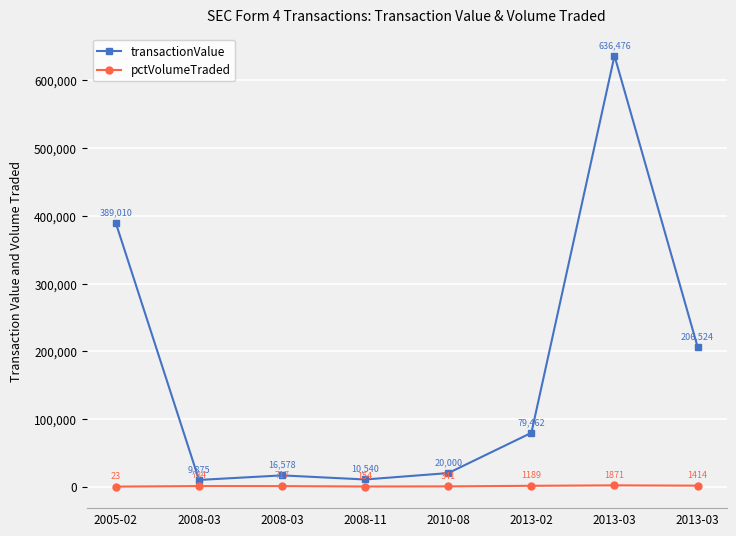

Which series has the largest range (max minus min)?

transactionValue